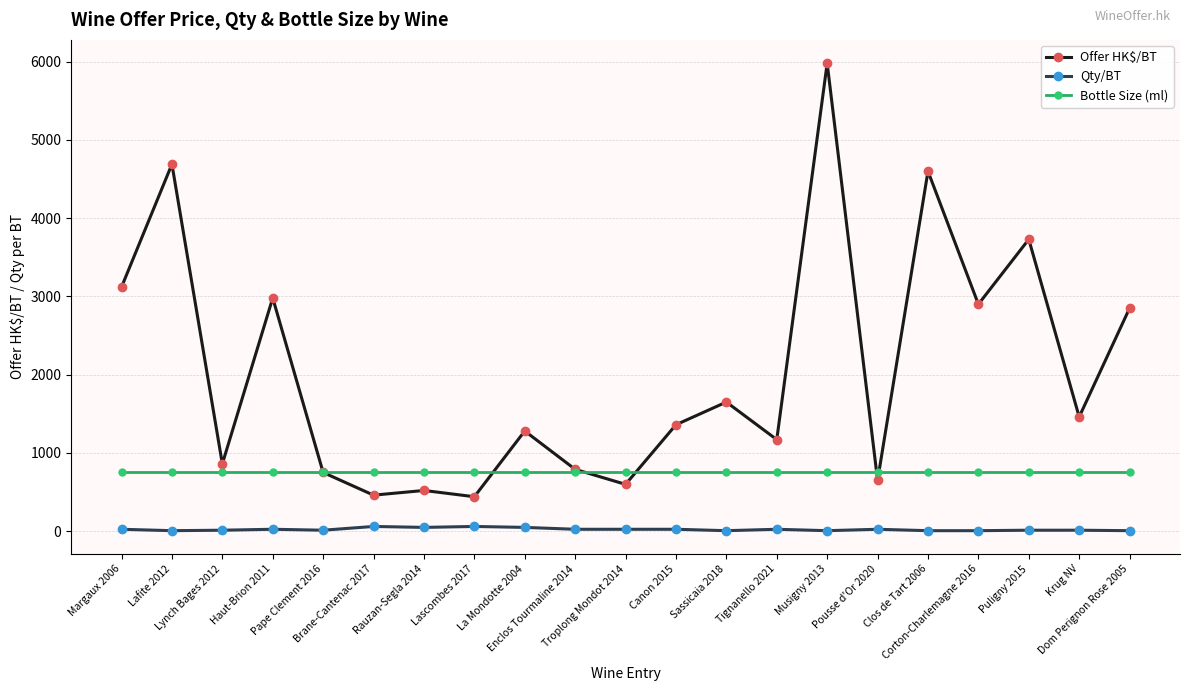

What is the label of the 17th point from the left?

Clos de Tart 2006